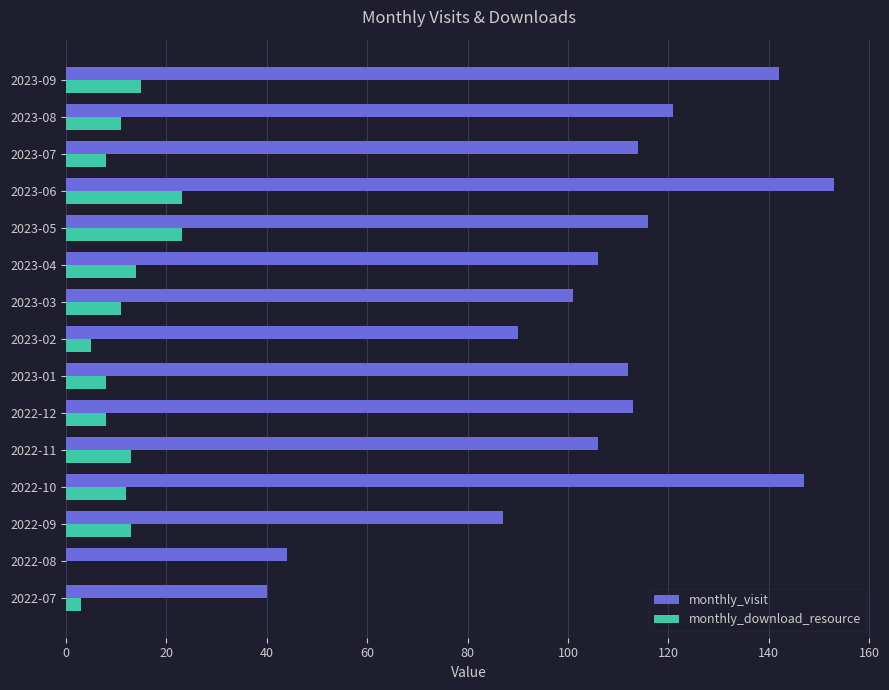

The value of monthly_download_resource at 2023-04 is 4. True or false?

False